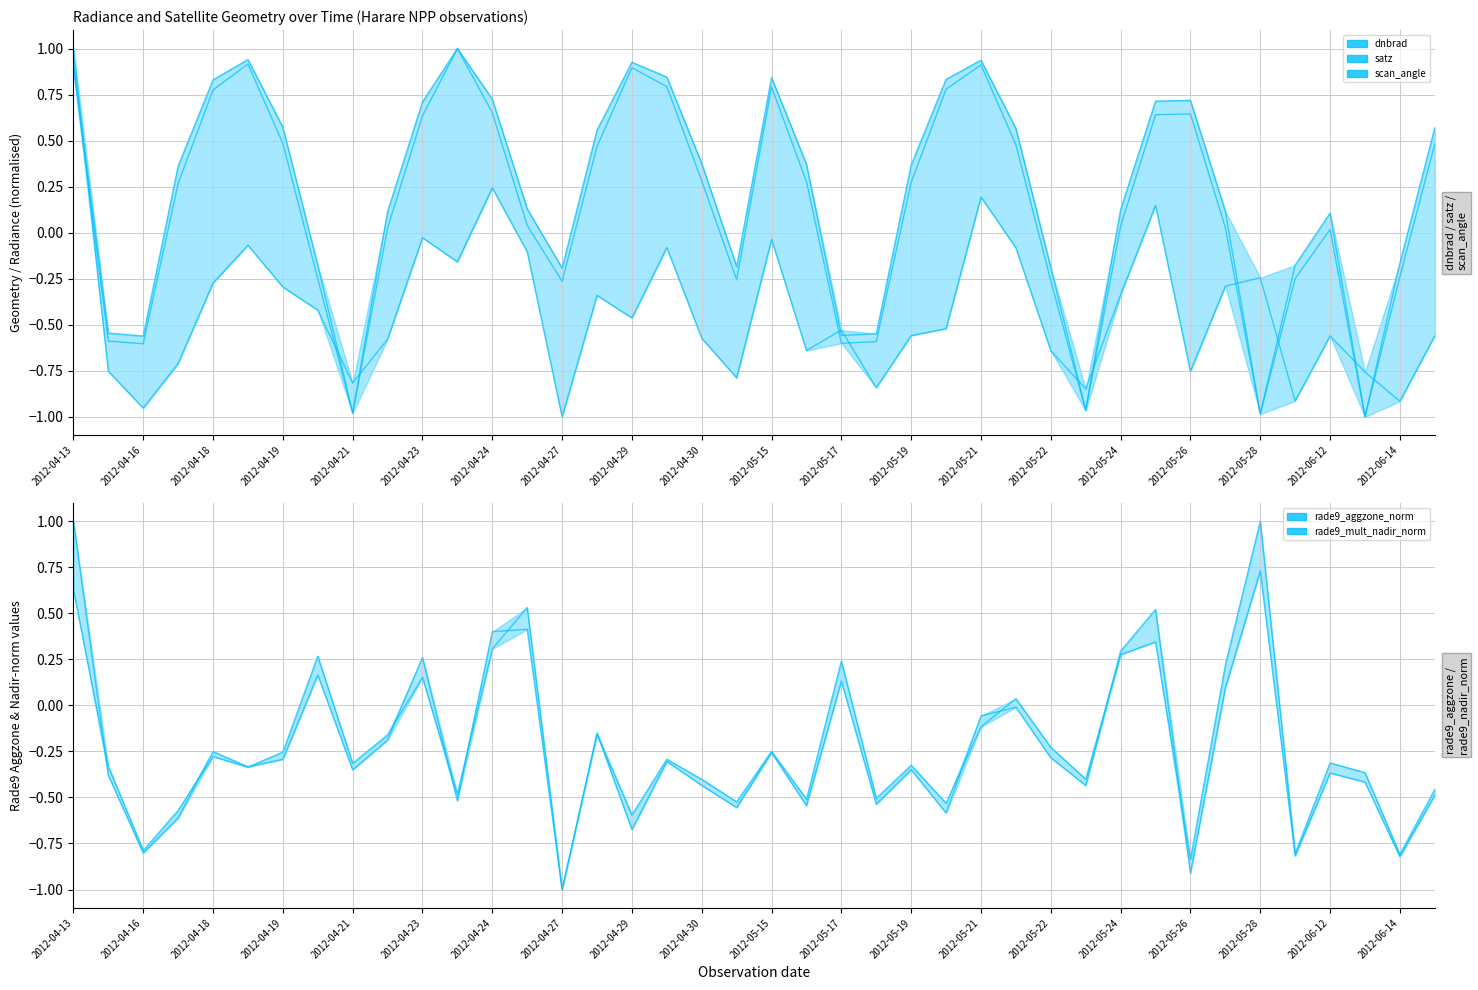

Reading right to left, transcribe all the data shown in this chart.

dnbrad: -0.6	-0.9	-0.8	-0.6	-0.9	-0.2	-0.3	-0.8	0.1	-0.3	-0.8	-0.6	-0.1	0.2	-0.5	-0.6	-0.8	-0.5	-0.6	-0.0	-0.8	-0.6	-0.1	-0.5	-0.3	-1.0	-0.1	0.2	-0.2	-0.0	-0.6	-0.8	-0.4	-0.3	-0.1	-0.3	-0.7	-1.0	-0.8	1.0
satz: 0.5	-0.2	-1.0	0.0	-0.2	-1.0	0.0	0.6	0.6	0.0	-1.0	-0.3	0.5	0.9	0.8	0.3	-0.6	-0.6	0.3	0.8	-0.3	0.3	0.8	0.9	0.5	-0.3	0.0	0.7	1.0	0.6	0.0	-1.0	-0.3	0.5	0.9	0.8	0.3	-0.6	-0.6	0.9
scan_angle: 0.6	-0.2	-1.0	0.1	-0.2	-1.0	0.1	0.7	0.7	0.1	-1.0	-0.2	0.6	0.9	0.8	0.4	-0.5	-0.6	0.4	0.8	-0.2	0.4	0.8	0.9	0.6	-0.2	0.1	0.7	1.0	0.7	0.1	-1.0	-0.2	0.6	0.9	0.8	0.4	-0.6	-0.5	0.9
rade9_aggzone_norm: -0.5	-0.8	-0.4	-0.3	-0.8	1.0	0.2	-0.8	0.3	0.3	-0.4	-0.2	0.0	-0.1	-0.5	-0.3	-0.5	0.2	-0.5	-0.2	-0.5	-0.4	-0.3	-0.6	-0.2	-1.0	0.5	0.3	-0.5	0.2	-0.2	-0.3	0.3	-0.3	-0.3	-0.3	-0.6	-0.8	-0.3	0.6
rade9_mult_nadir_norm: -0.5	-0.8	-0.4	-0.4	-0.8	0.7	0.1	-0.9	0.5	0.3	-0.4	-0.3	-0.0	-0.1	-0.6	-0.3	-0.5	0.1	-0.5	-0.3	-0.6	-0.4	-0.3	-0.7	-0.1	-1.0	0.4	0.4	-0.5	0.3	-0.2	-0.4	0.2	-0.3	-0.3	-0.3	-0.6	-0.8	-0.4	1.0